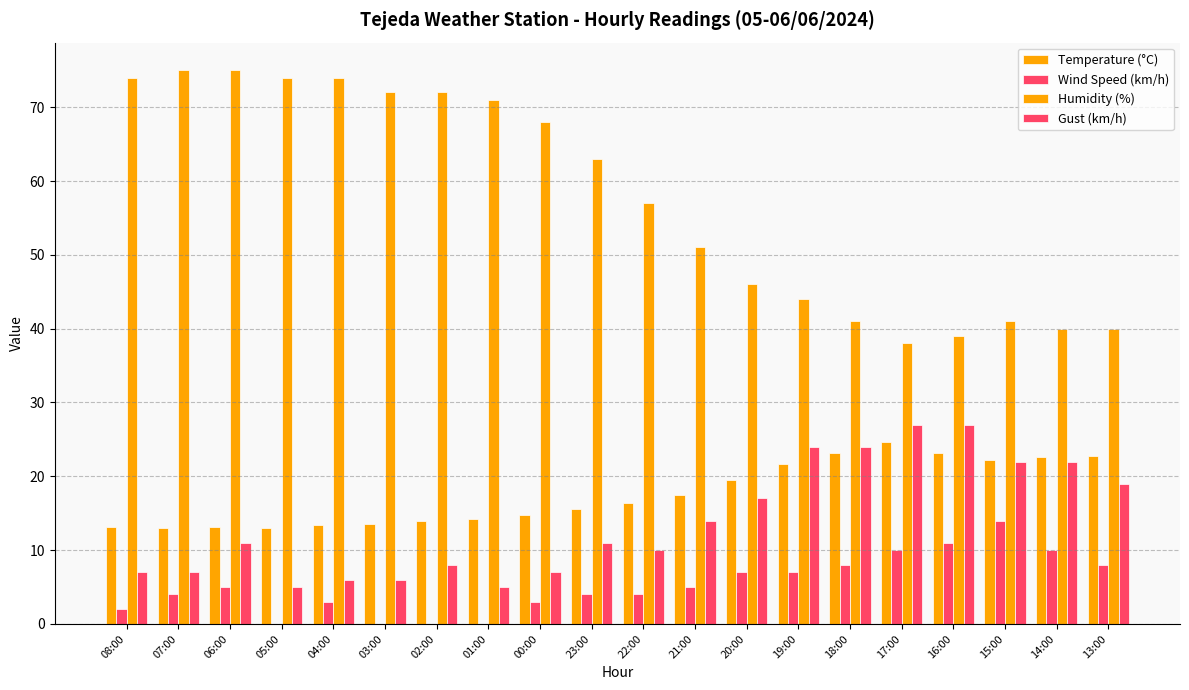

Which has a higher value, 01:00 or 05:00?

01:00